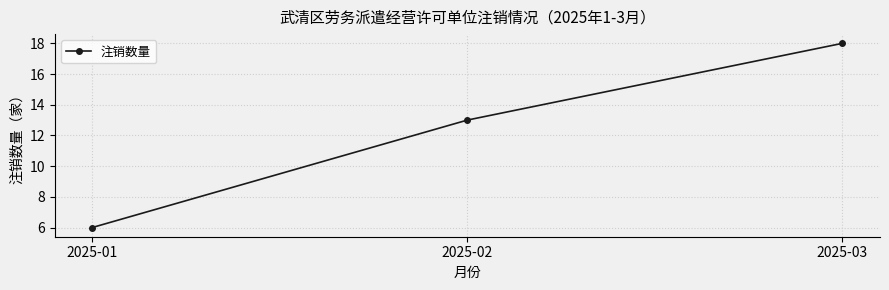

At which category does the chart reach its minimum across all series?

2025-01